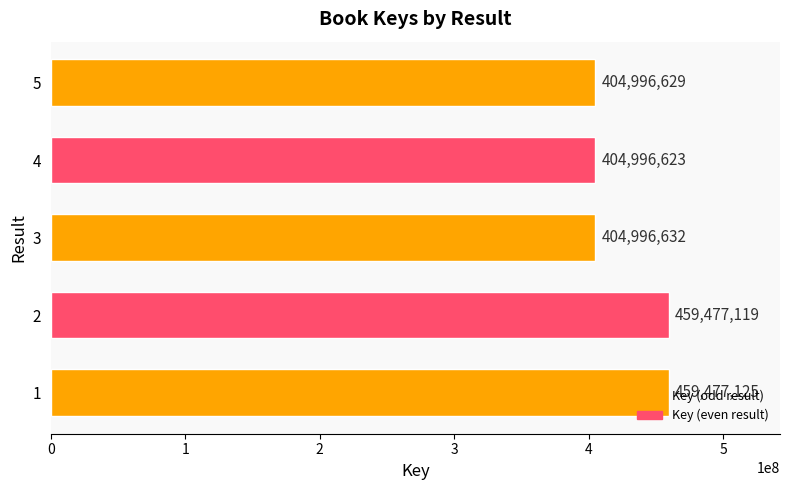

Rank the categories by value from lowest to highest.

4, 5, 3, 2, 1